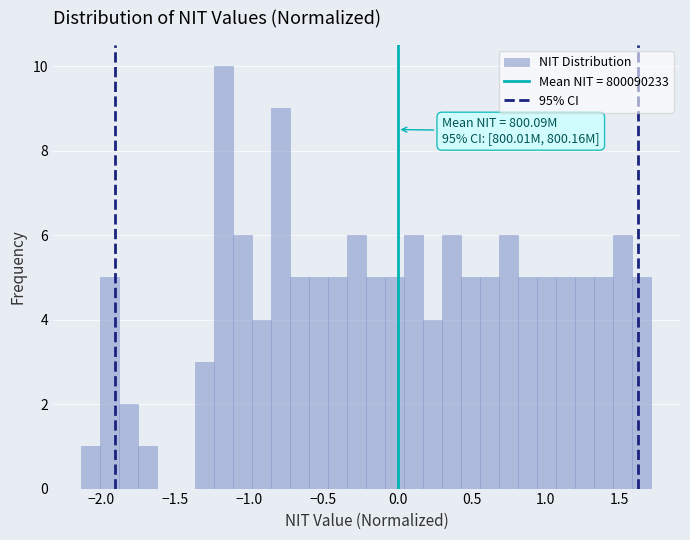

Read against the x-axis, roughly where is the centre of the tallest bar?

-1.15